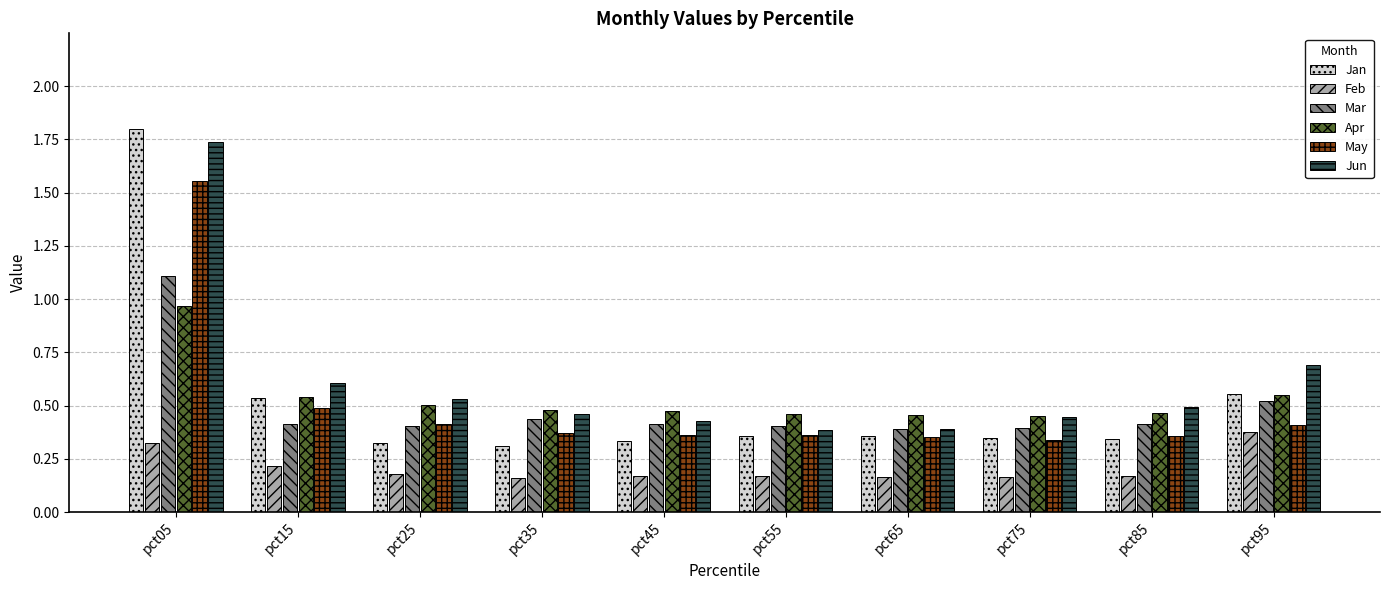

Between pct65 and pct95, which series saw the biggest shift?

Jun